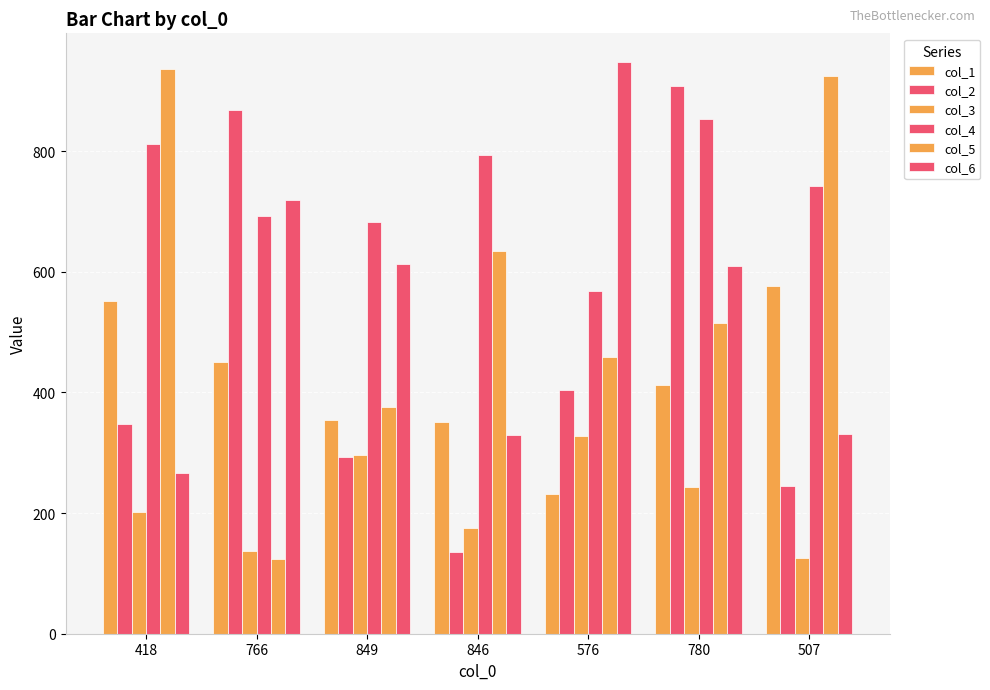

Are the bars grouped side by side (vs. stacked)?

Yes